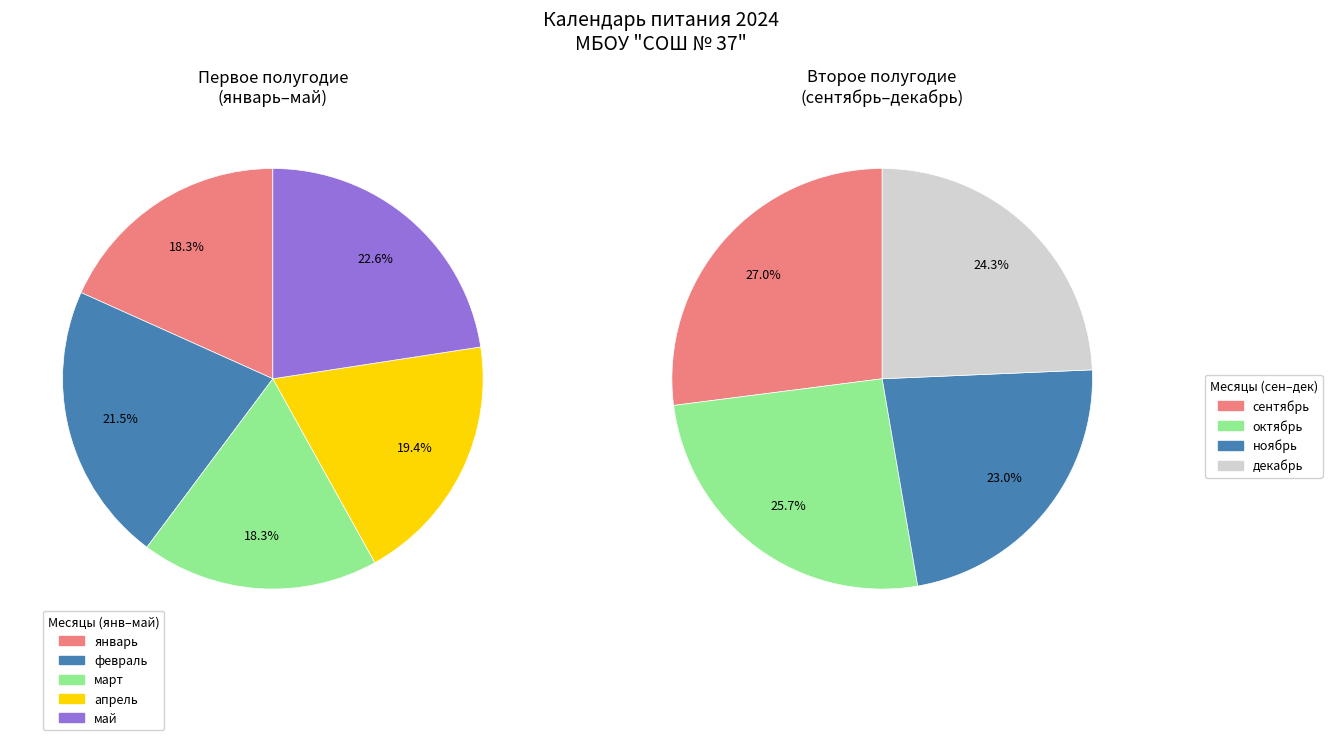

Which category has the biggest portion of the pie?

май